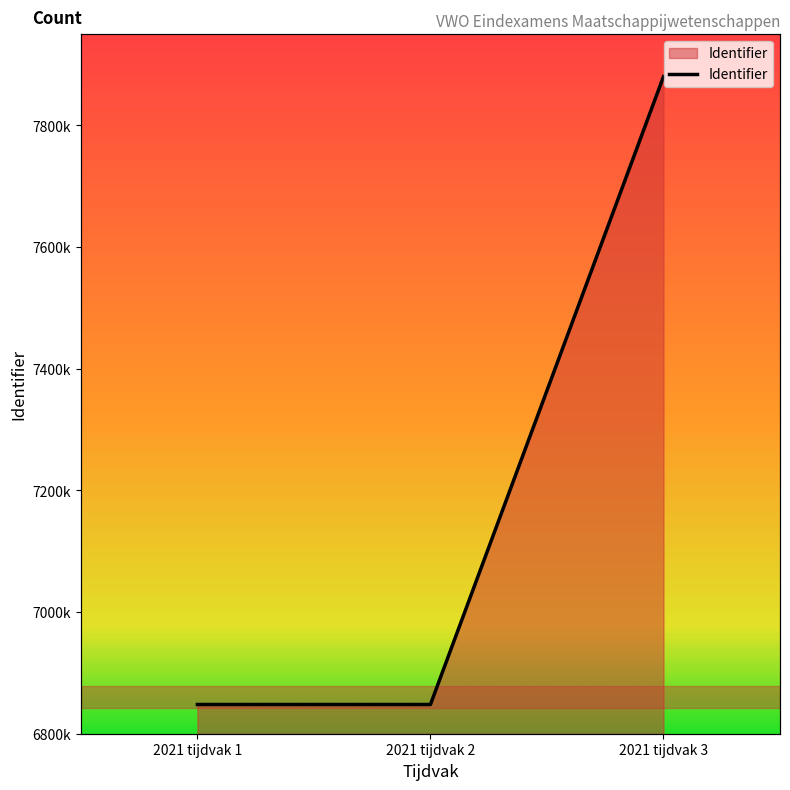

List the labels in order of value, smallest first.

2021 tijdvak 1, 2021 tijdvak 2, 2021 tijdvak 3